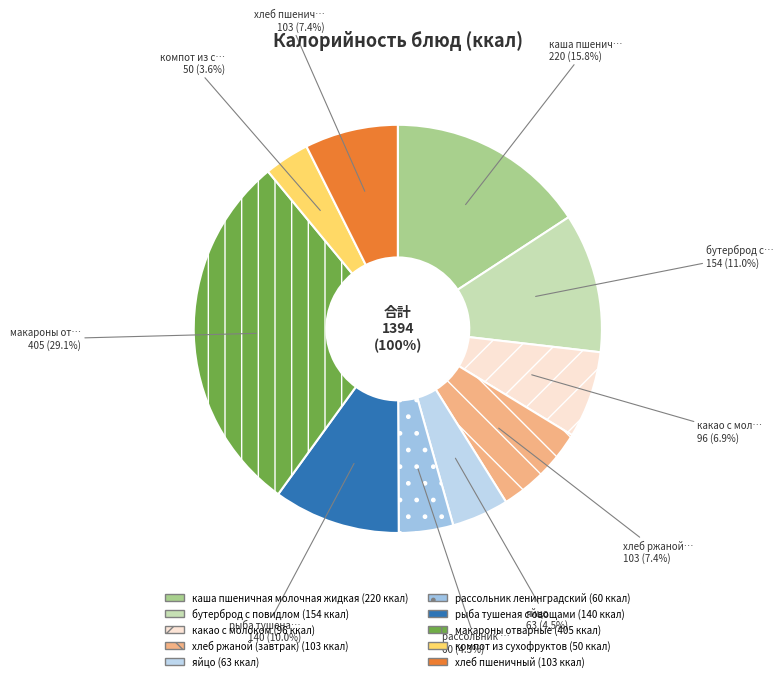

True or false: каша пшеничная молочная жидкая accounts for 16% of the total.

True